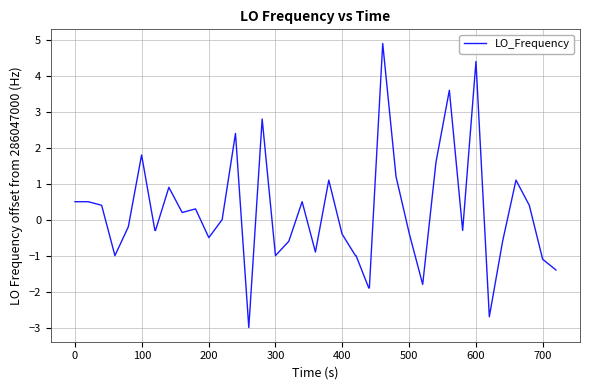

What is the difference between the maximum and minimum values?

7.9